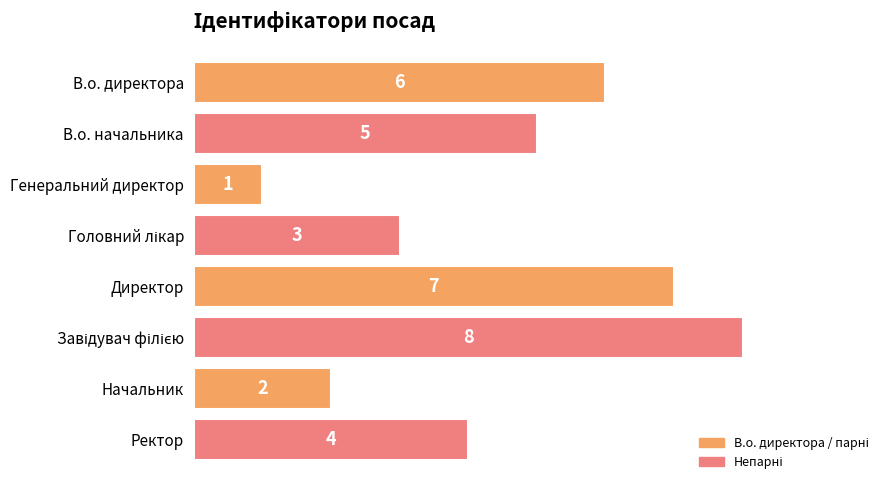

Reading bottom to top, list all the values displayed in this chart.

4	2	8	7	3	1	5	6